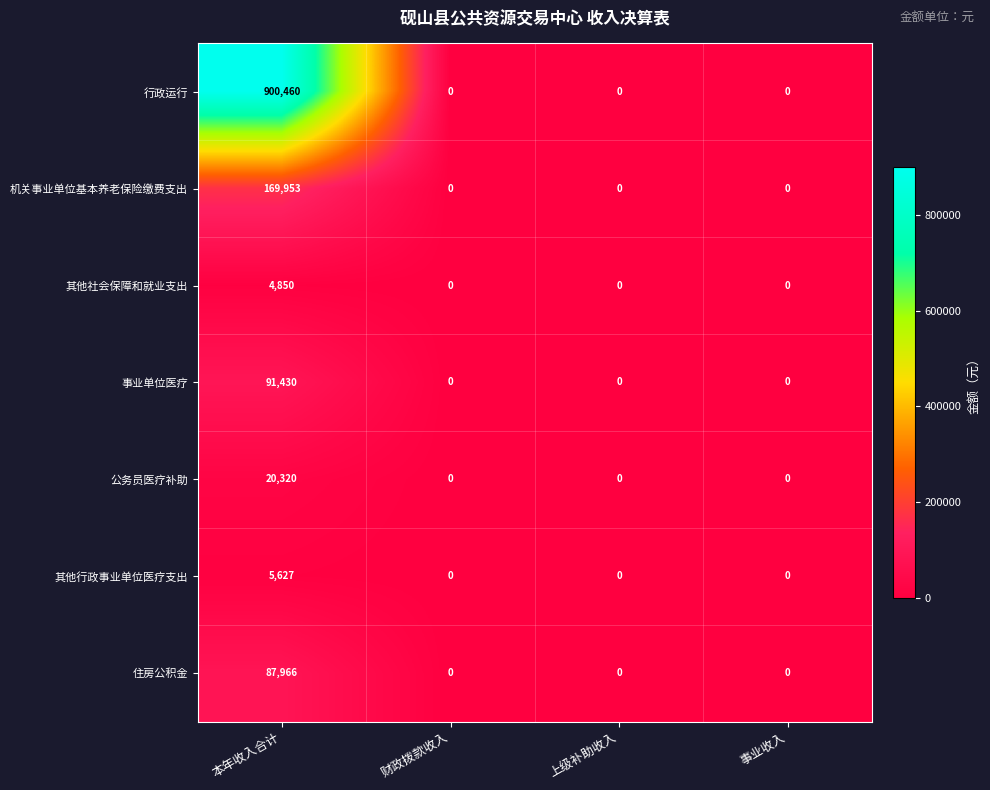

Which category has the highest value across all series?

本年收入合计